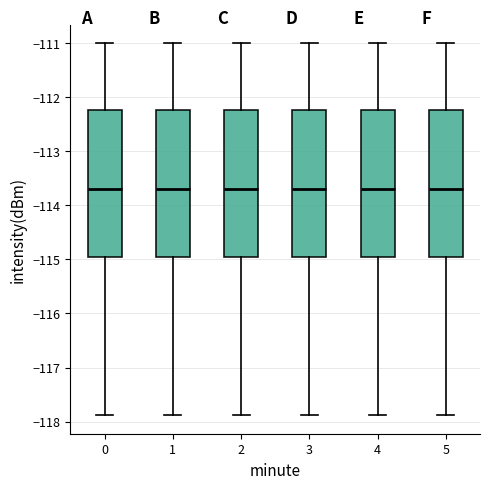

Reading left to right, read every box against the y-axis: the position of its median line, the range the box covers, and the ends of its whiskers. The values are not printed on the chart, so give them approximately, as read against the axis.

0: median -113.7, box -115.0 to -112.2, whiskers -117.9 to -111.0
1: median -113.7, box -115.0 to -112.2, whiskers -117.9 to -111.0
2: median -113.7, box -115.0 to -112.2, whiskers -117.9 to -111.0
3: median -113.7, box -115.0 to -112.2, whiskers -117.9 to -111.0
4: median -113.7, box -115.0 to -112.2, whiskers -117.9 to -111.0
5: median -113.7, box -115.0 to -112.2, whiskers -117.9 to -111.0